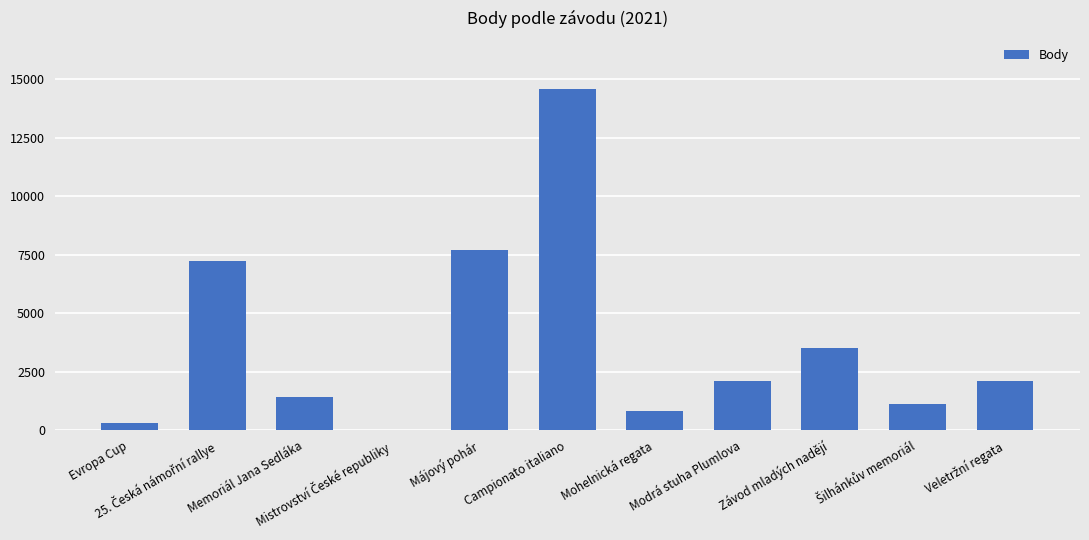

Are the bars horizontal?

No